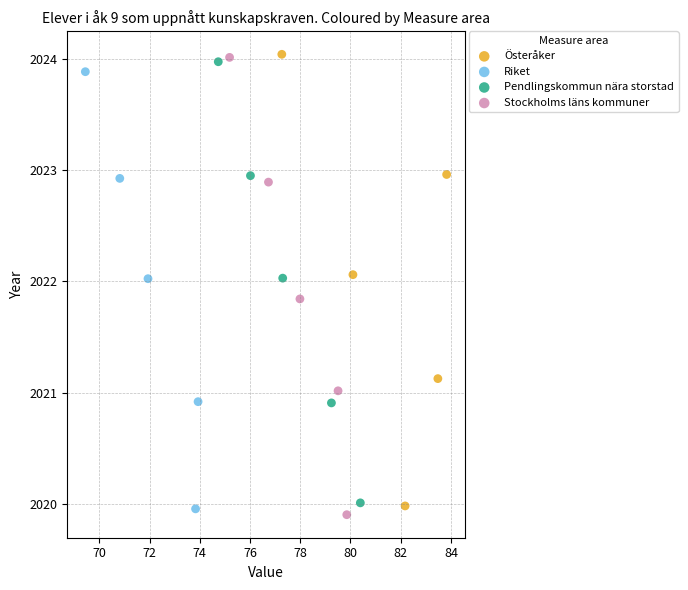

Which series has the largest Y range (max minus min)?

Stockholms läns kommuner